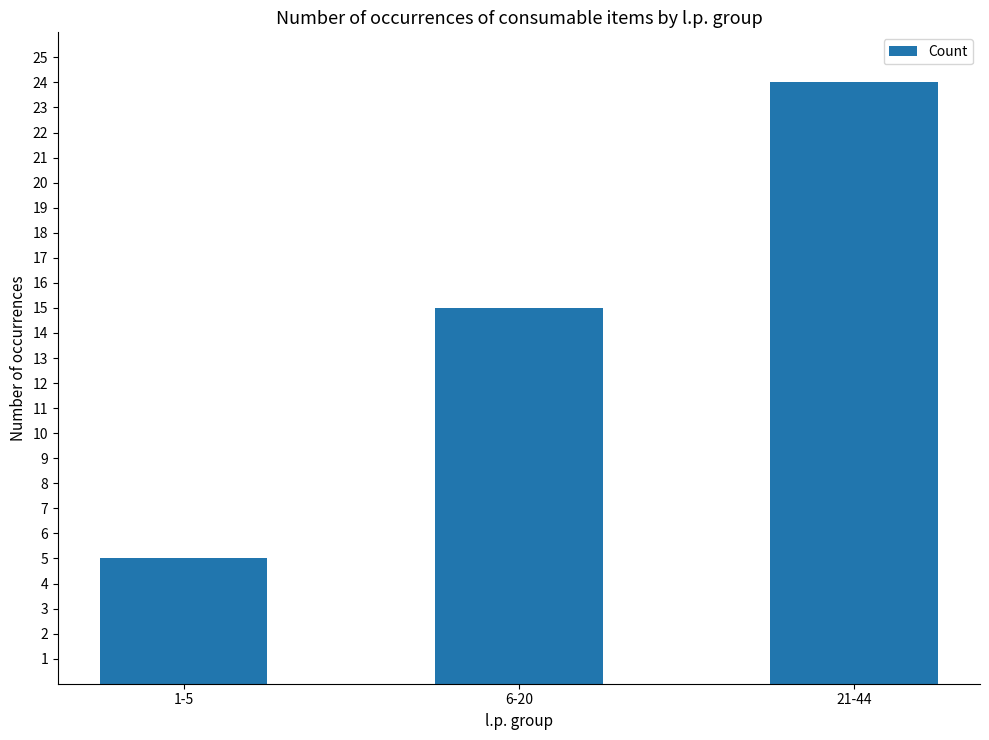

Count the values in the range 5 to 24.

3